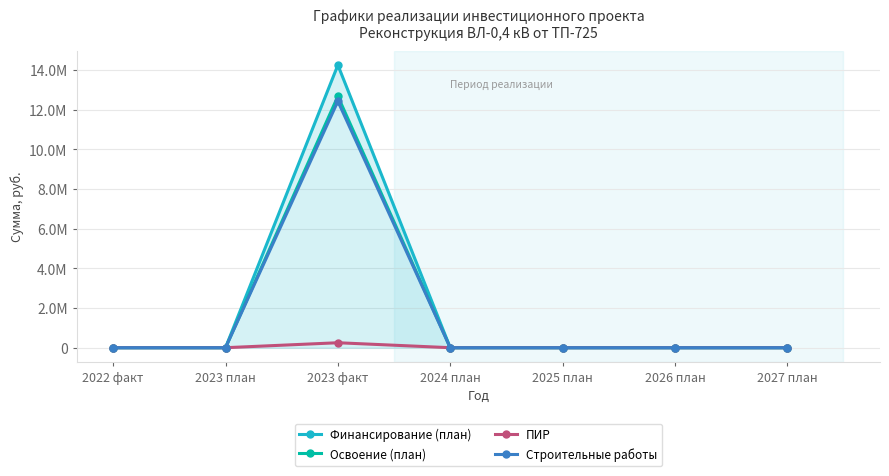

What are all the series names shown in the legend?

Финансирование (план), Освоение (план), ПИР, Строительные работы